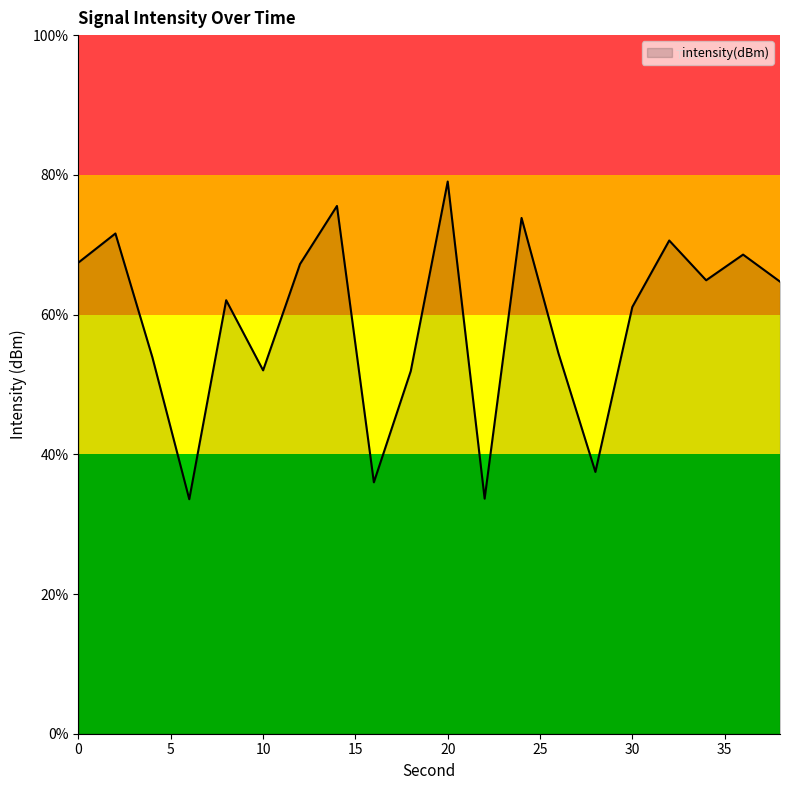

Reading left to right, extract all data points from this chart.

-128.1	-127.1	-131.5	-136.6	-129.5	-132.0	-128.2	-126.1	-136.0	-132.0	-125.2	-136.6	-126.5	-131.4	-135.6	-129.7	-127.3	-128.8	-127.9	-128.8